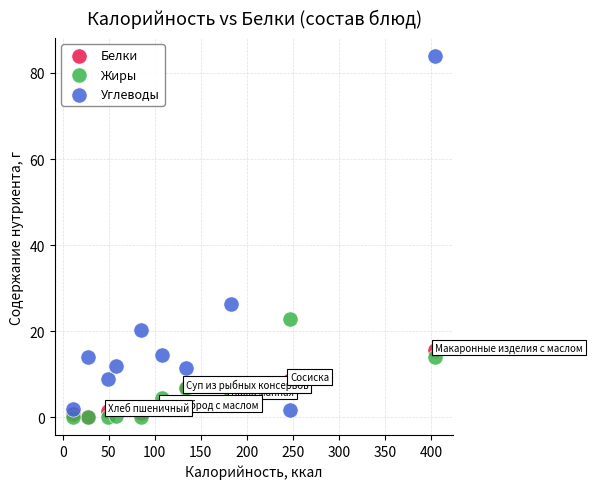

What are all the series names shown in the legend?

Белки, Жиры, Углеводы